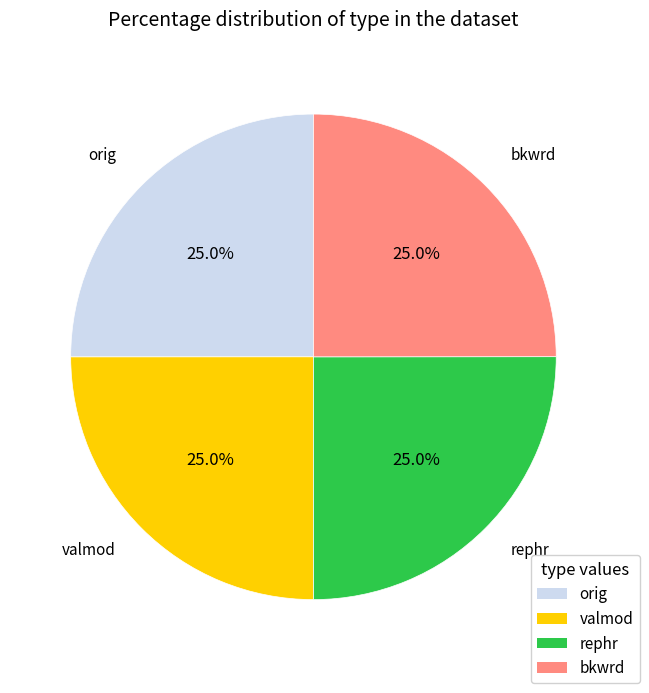

How many slices are in this pie chart?

4